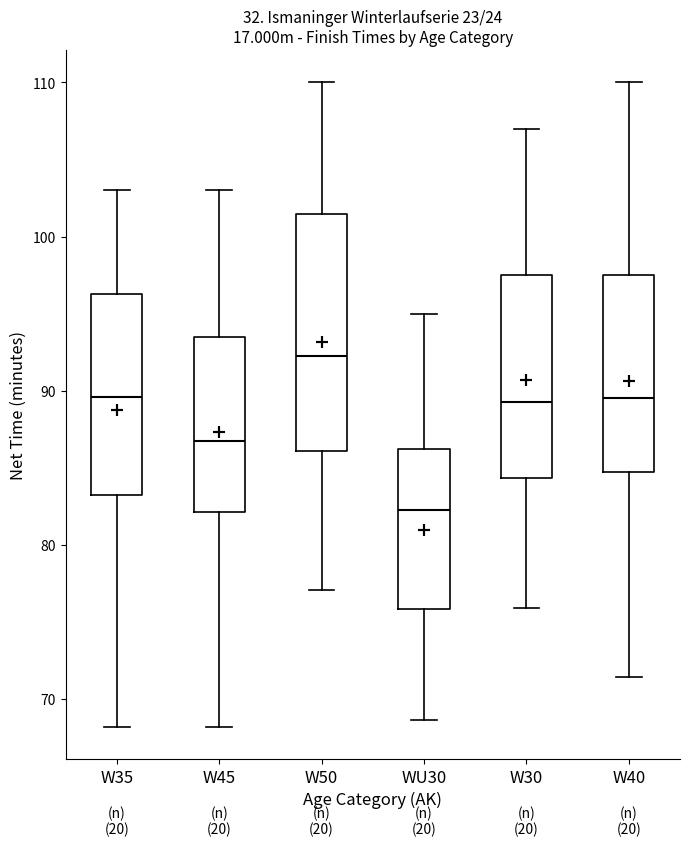

Reading left to right, transcribe this box plot: for each box, give where its median line is, the range the box spans, and where its two whiskers end, as read against the y-axis. The values are not printed on the chart, so give them approximately, as read against the axis.

W35: median 90, box 83 to 96, whiskers 68 to 103
W45: median 87, box 82 to 94, whiskers 68 to 103
W50: median 92, box 86 to 102, whiskers 77 to 110
WU30: median 82, box 76 to 86, whiskers 69 to 95
W30: median 89, box 84 to 98, whiskers 76 to 107
W40: median 90, box 85 to 98, whiskers 71 to 110